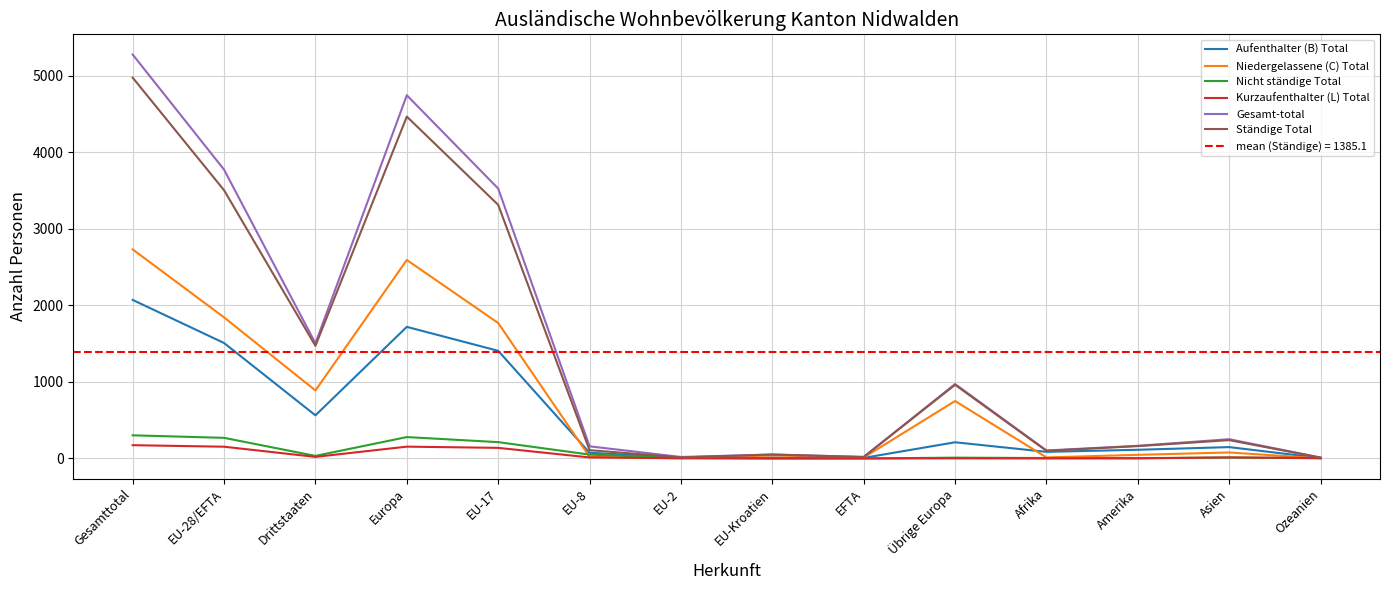

At how many categories does at least one series exceed 4498?

2